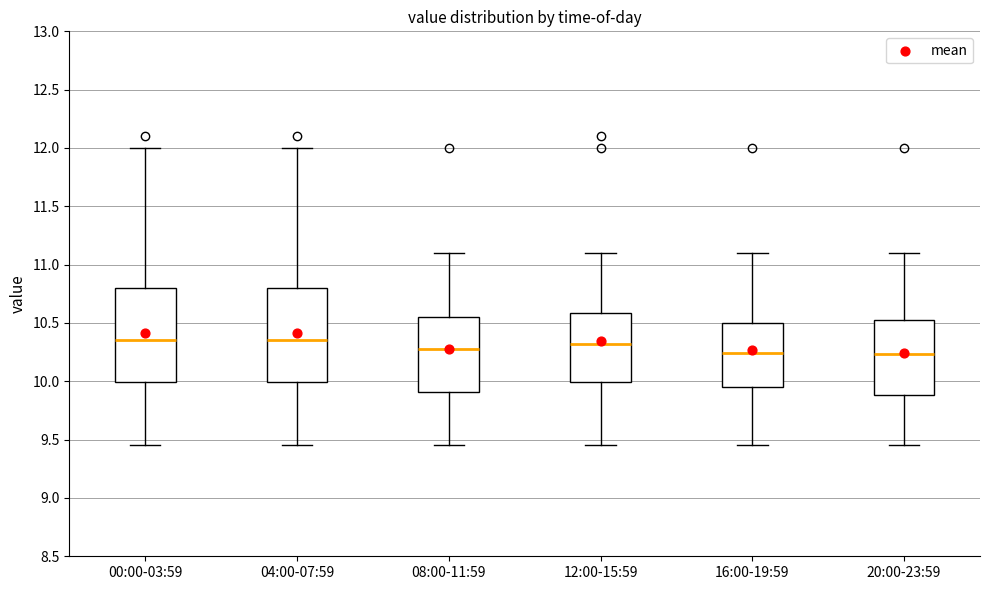

Where does the upper whisker of the box for 00:00-03:59 end on the y-axis? The values are not printed on the chart, so give them approximately, as read against the axis.

12.00